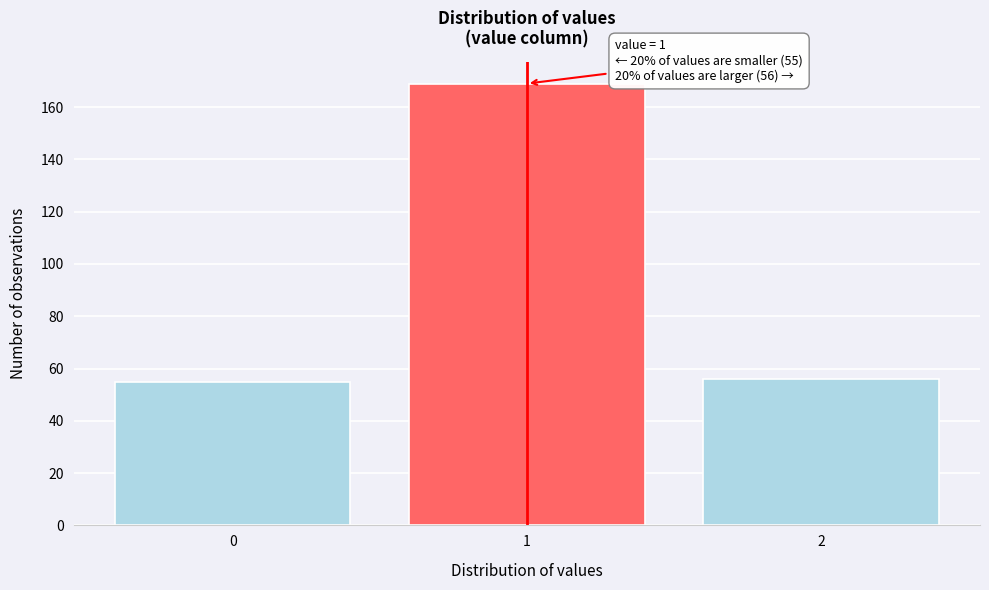

Reading left to right, what are all the values shown in this chart?

55	169	56